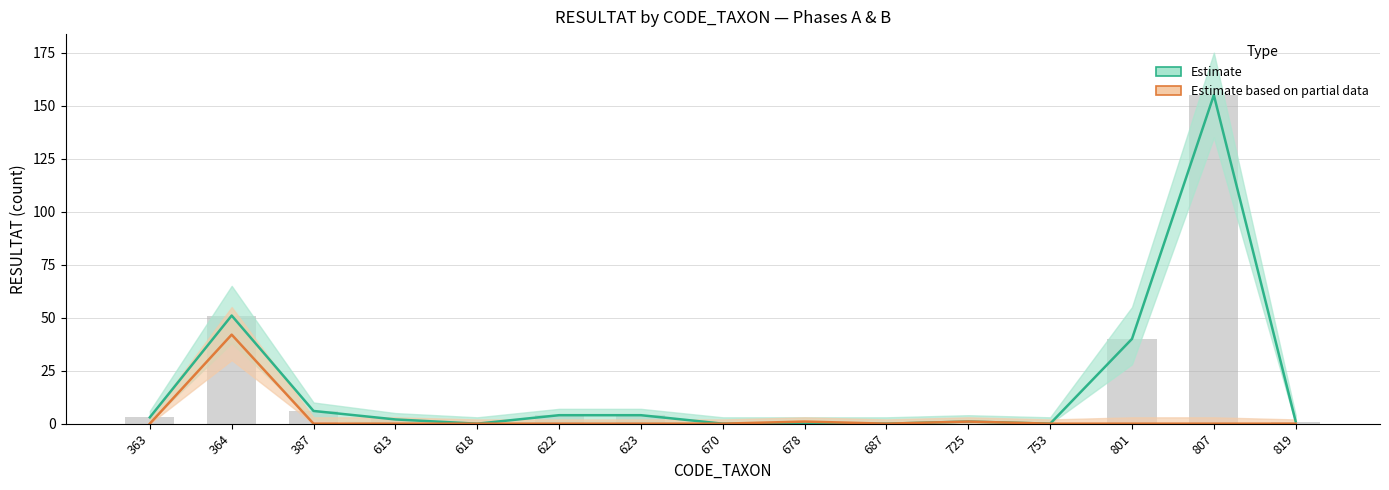

Where does the Estimate (Phase A) series first go above 2?

363